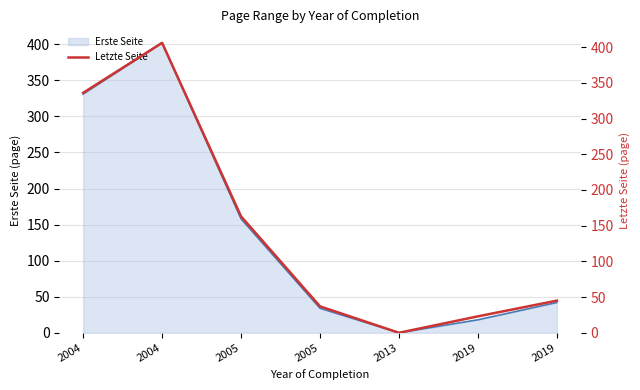

The value at 2019 is 23. True or false?

True